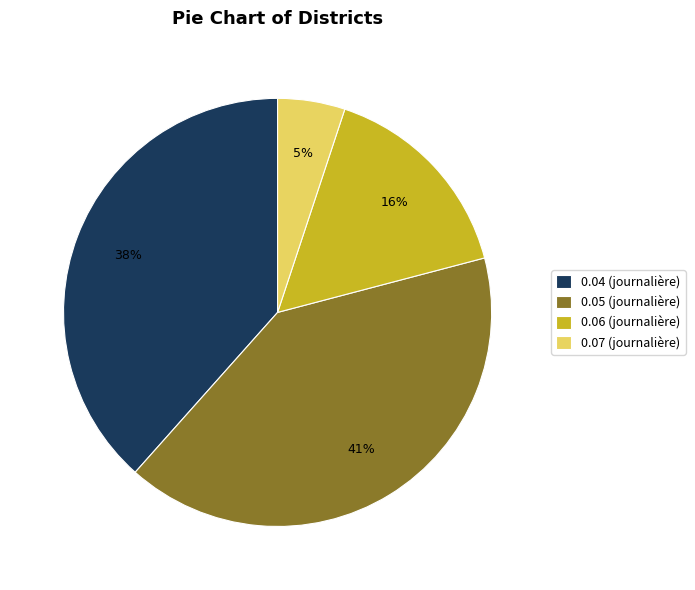

To the nearest percent, what is the difference between the largest and smallest slice percentages?

36%